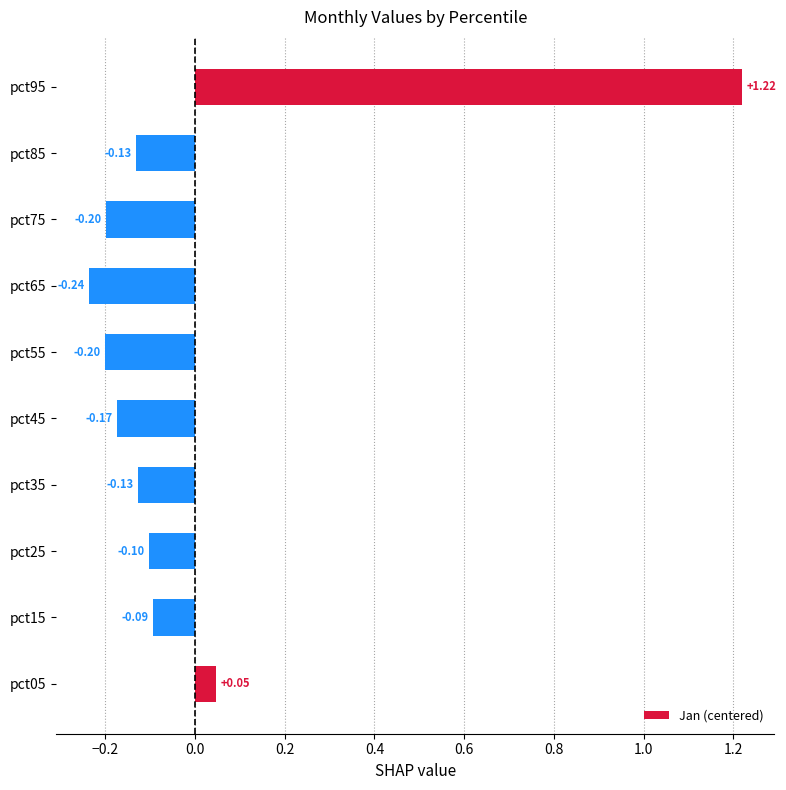

Between pct85 and pct75, which is larger?

pct85